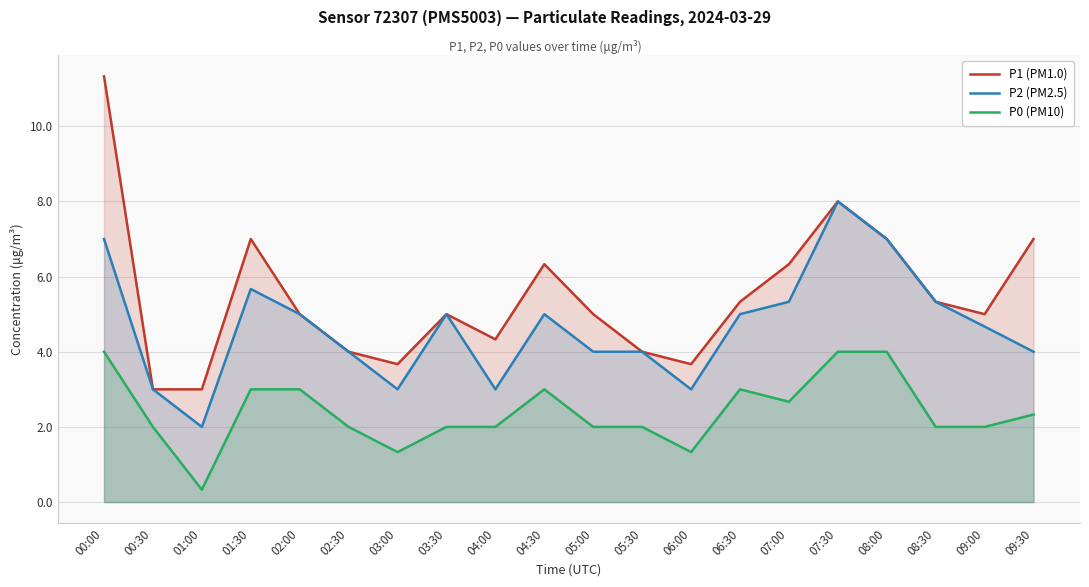

List the series in order of their overall mean, lowest first.

P0 (PM10), P2 (PM2.5), P1 (PM1.0)